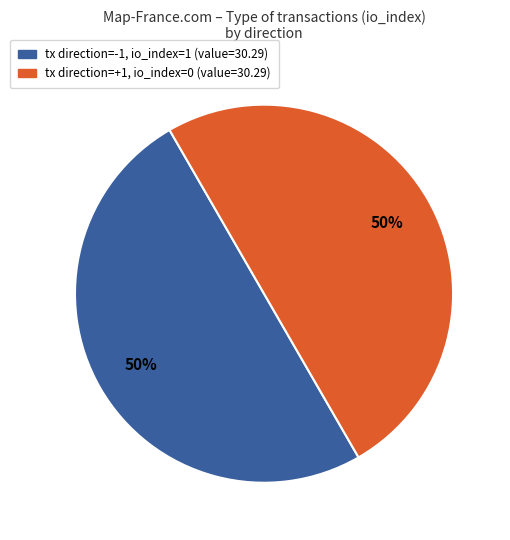

How many slices are in this pie chart?

2